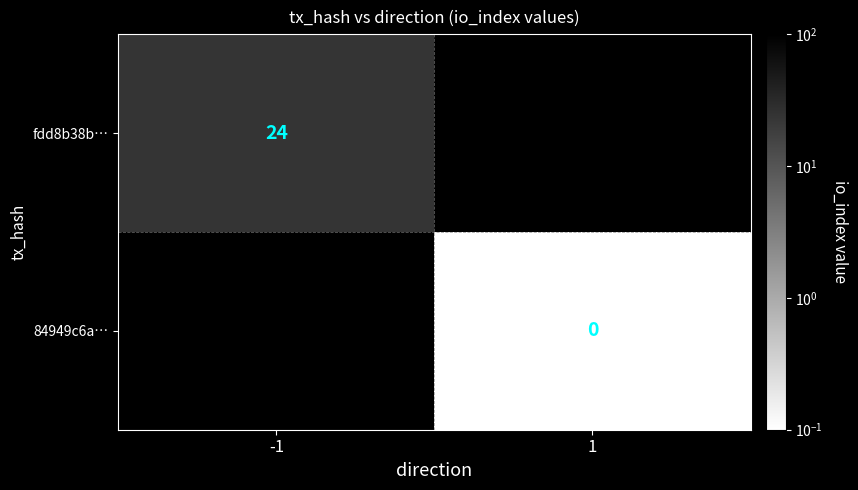

Is the value of 84949c6a… at 1 greater than the value of fdd8b38b… at -1?

No